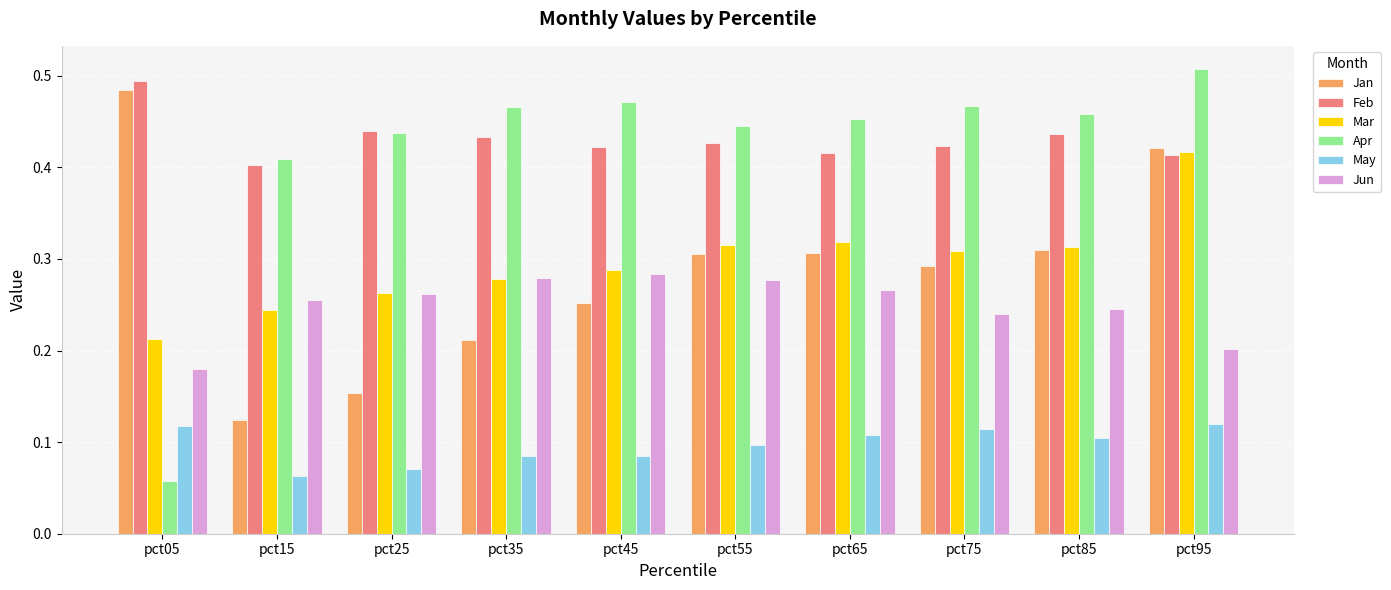

How many bars are there in each group?

6